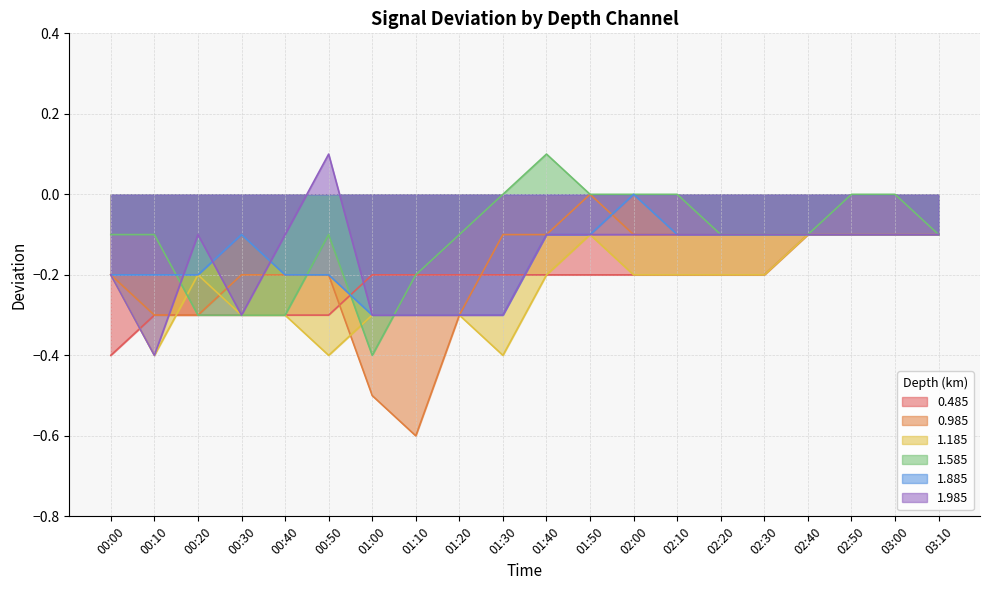

Reading left to right, extract all data points from this chart.

0.485: -0.4	-0.3	-0.3	-0.3	-0.3	-0.3	-0.2	-0.2	-0.2	-0.2	-0.2	-0.2	-0.2	-0.2	-0.2	-0.2	-0.1	-0.1	-0.1	-0.1
0.985: -0.2	-0.3	-0.3	-0.2	-0.2	-0.2	-0.5	-0.6	-0.3	-0.1	-0.1	0.0	-0.1	-0.1	-0.1	-0.1	-0.1	-0.1	-0.1	-0.1
1.185: -0.2	-0.4	-0.2	-0.3	-0.3	-0.4	-0.3	-0.3	-0.3	-0.4	-0.2	-0.1	-0.2	-0.2	-0.2	-0.2	-0.1	-0.1	-0.1	-0.1
1.585: -0.1	-0.1	-0.3	-0.3	-0.3	-0.1	-0.4	-0.2	-0.1	0.0	0.1	0.0	0.0	-0.0	-0.1	-0.1	-0.1	-0.0	-0.0	-0.1
1.885: -0.2	-0.2	-0.2	-0.1	-0.2	-0.2	-0.3	-0.3	-0.3	-0.3	-0.1	-0.1	-0.0	-0.1	-0.1	-0.1	-0.1	-0.1	-0.1	-0.1
1.985: -0.2	-0.4	-0.1	-0.3	-0.1	0.1	-0.3	-0.3	-0.3	-0.3	-0.1	-0.1	-0.1	-0.1	-0.1	-0.1	-0.1	-0.1	-0.1	-0.1